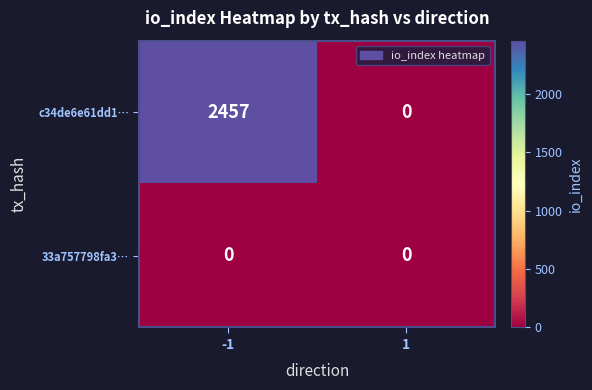

At how many categories does at least one series exceed 2423?

1